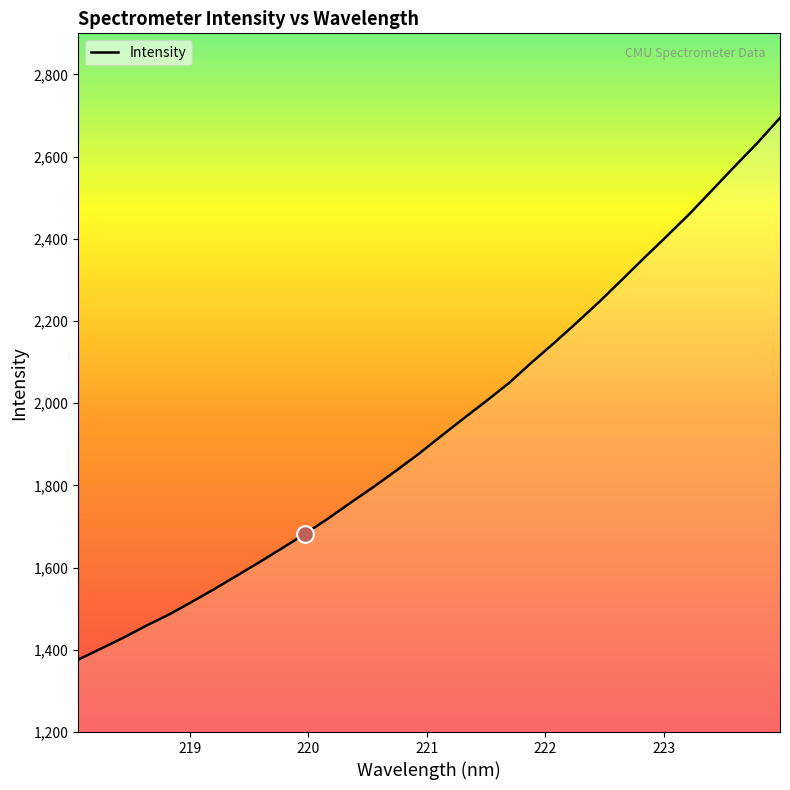

What is the greatest value displayed?

2694.3